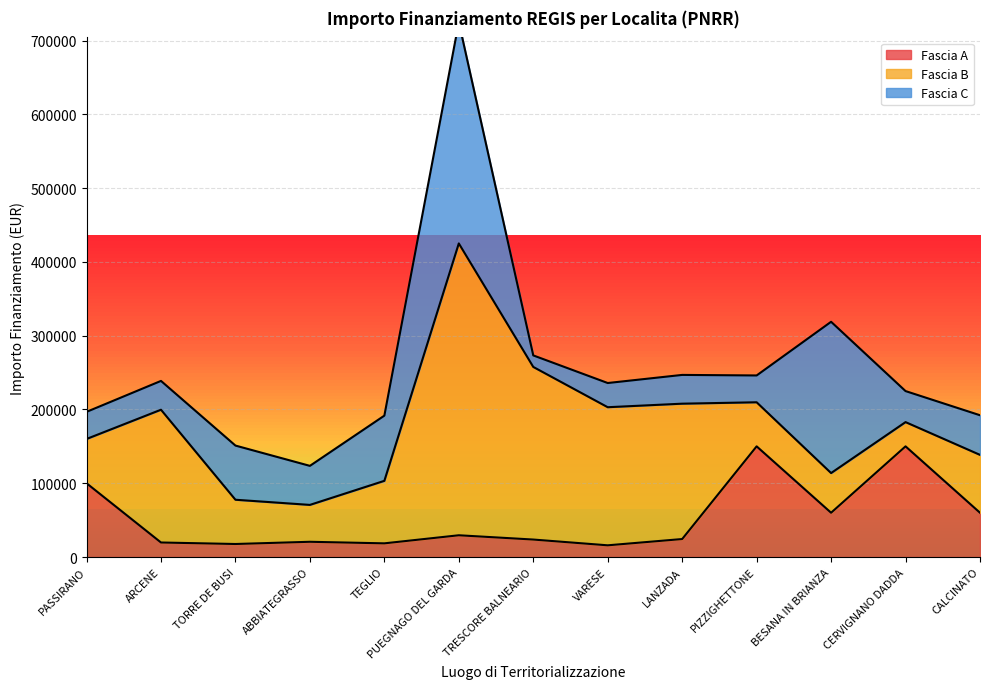

List the series in order of their peak value, highest first.

Fascia B, Fascia C, Fascia A